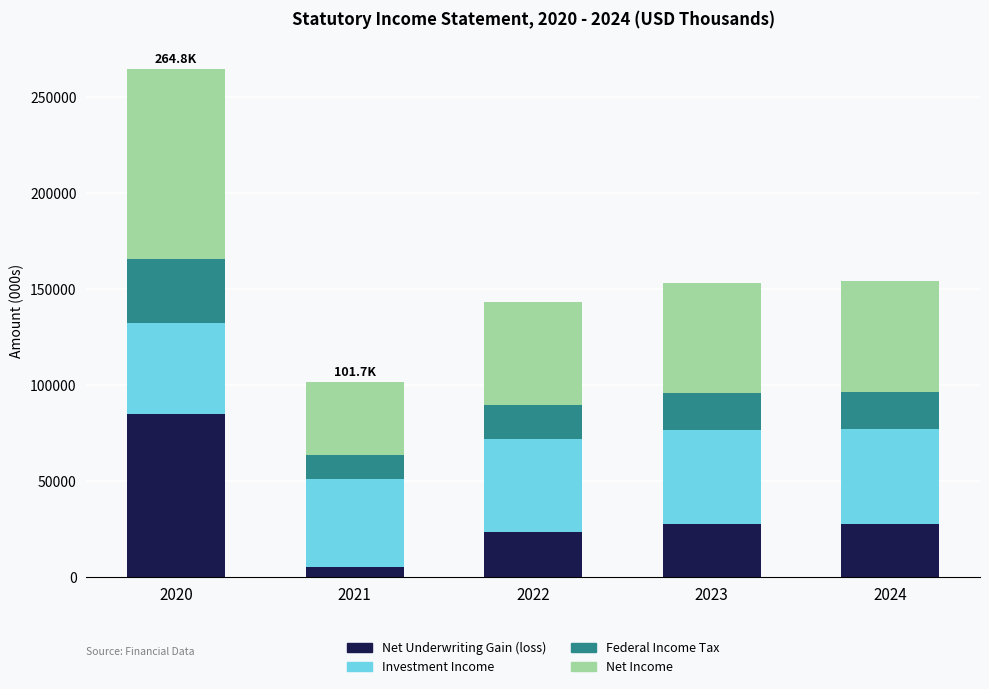

What is the maximum value for Net Underwriting Gain (loss)?

84848